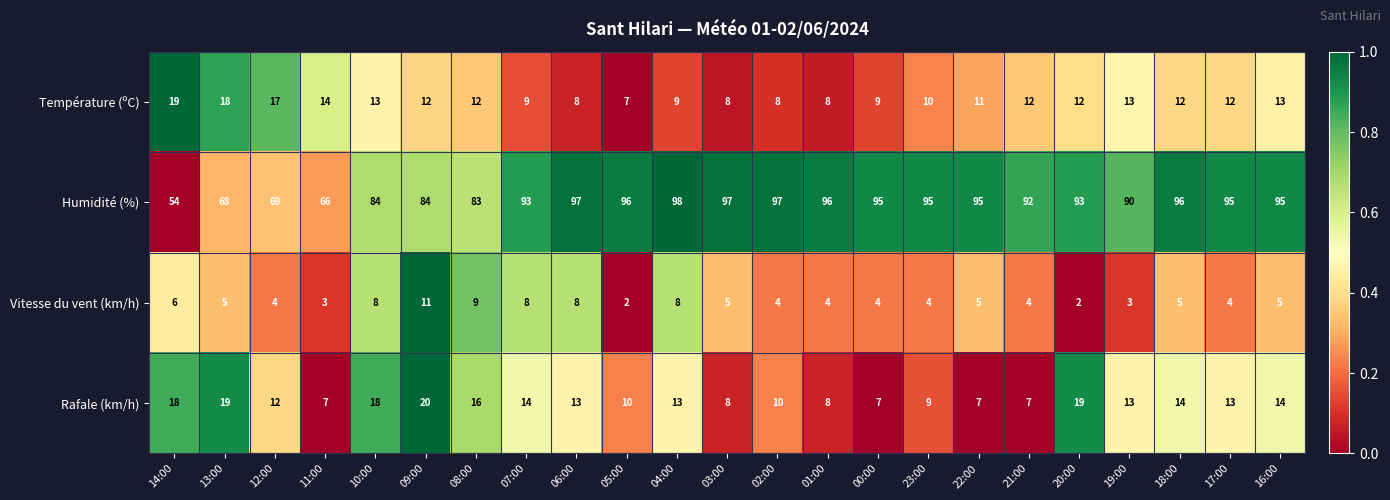

Which series changed the most between 05:00 and 02:00?

Vitesse du vent (km/h)